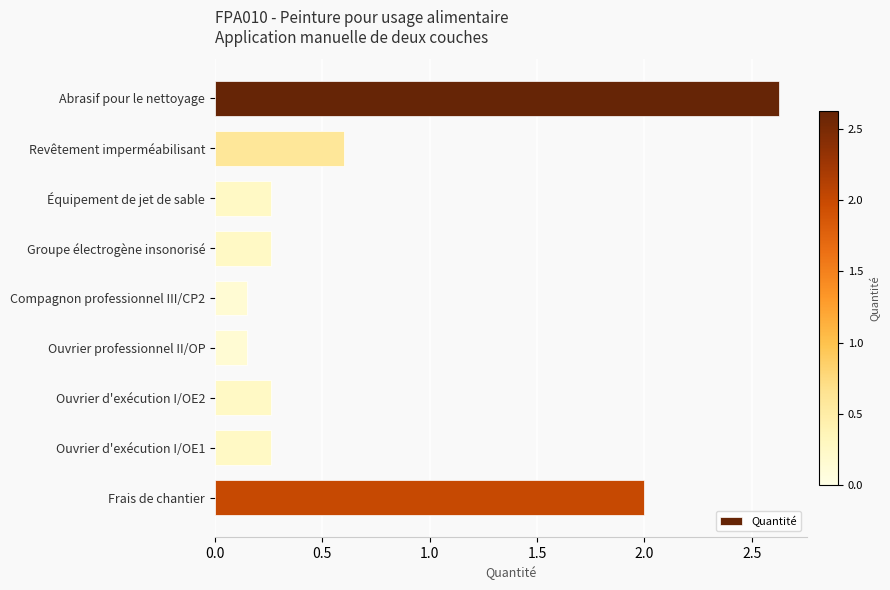

Which has a higher value, Compagnon professionnel III/CP2 or Groupe électrogène insonorisé?

Groupe électrogène insonorisé